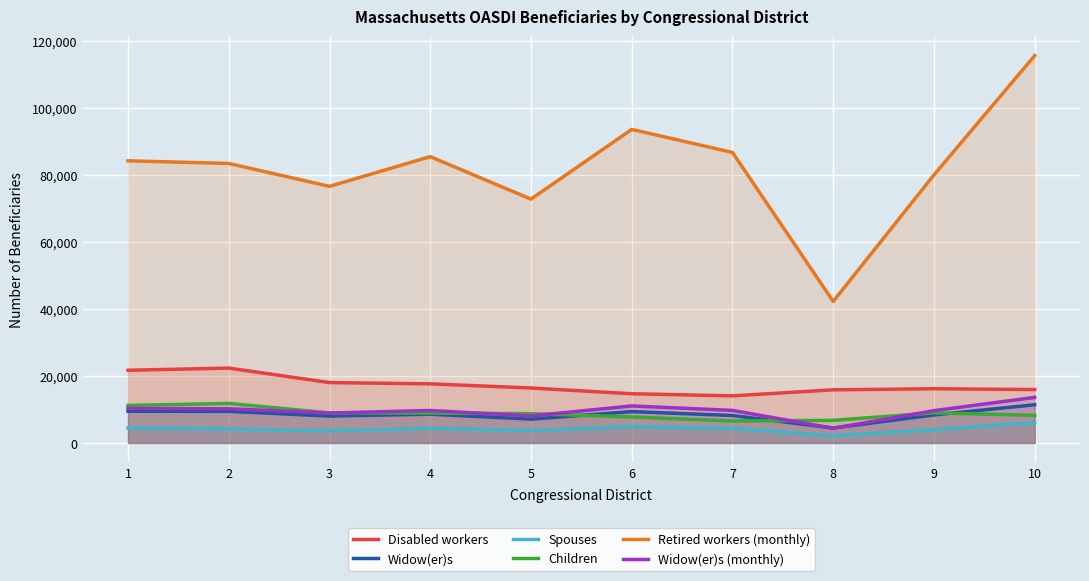

At which category is the sum across all series the highest?

10